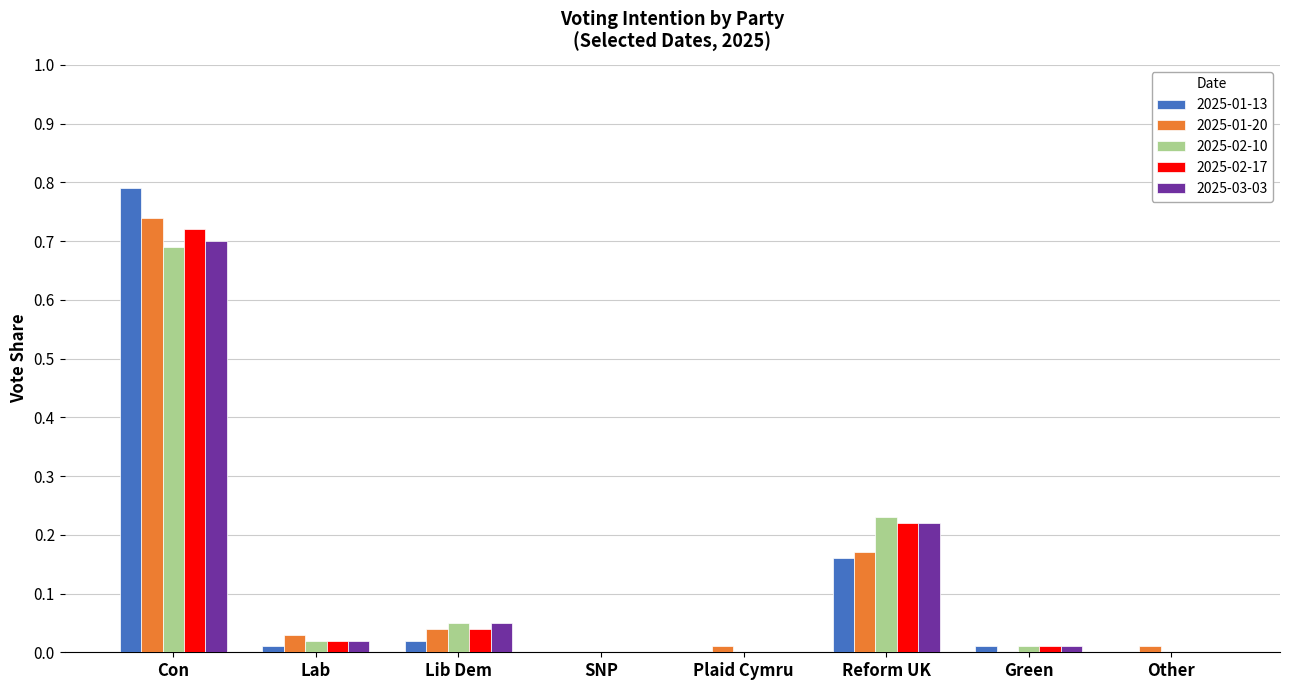

The 2025-01-20 series shows 0.0 at Plaid Cymru. True or false?

True